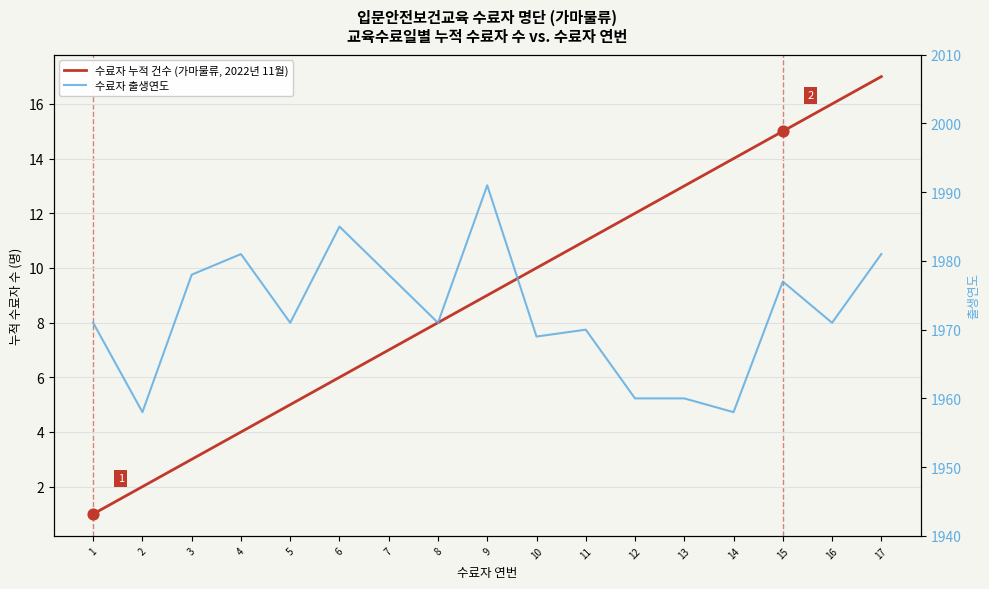

Which series contains the lowest Y value?

수료자 누적 건수 (가마물류, 2022년 11월)